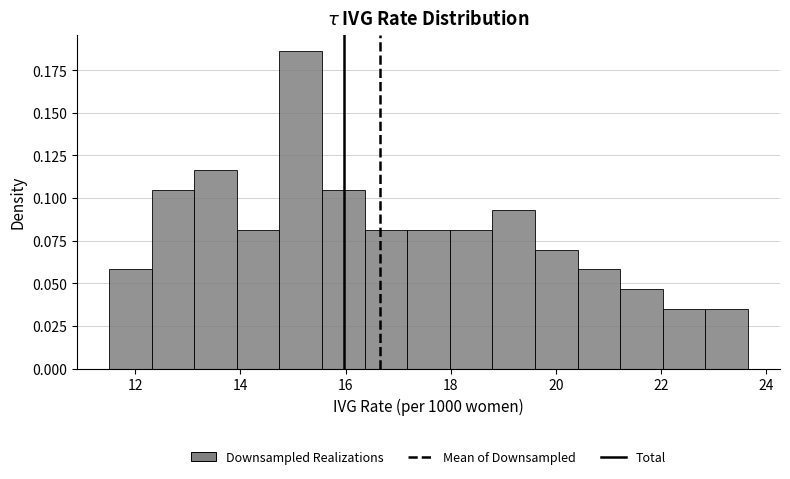

Which range on the x-axis has the tallest bar?

14.8 to 15.6